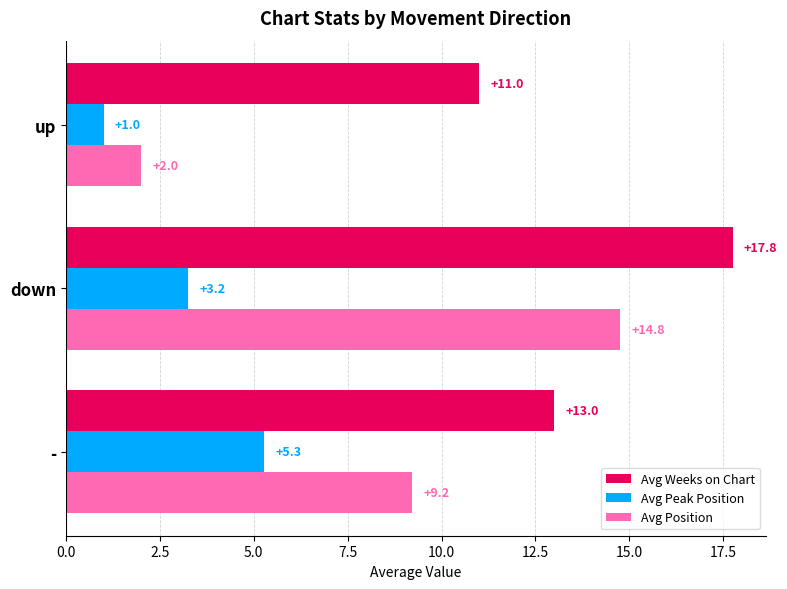

What is the minimum value shown in the chart?

1.0